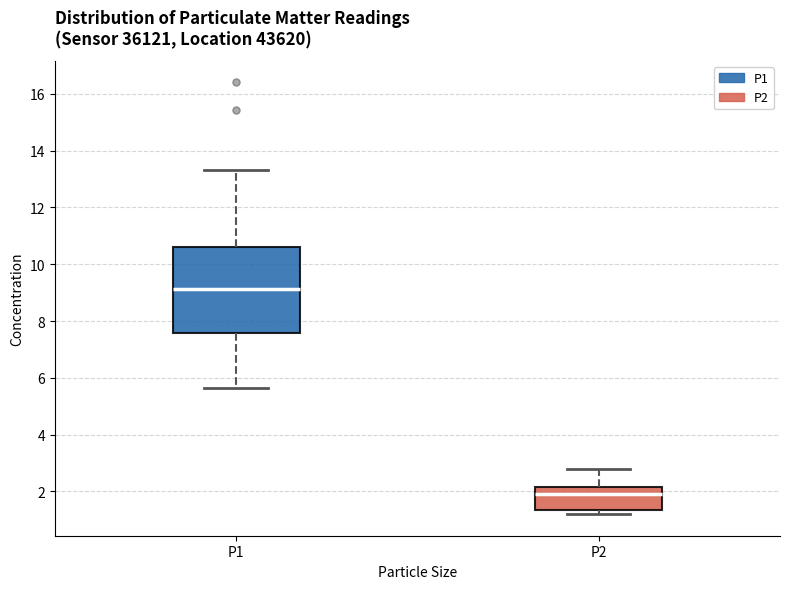

Comparing the boxes themselves (not the whiskers), which one is the tallest?

P1